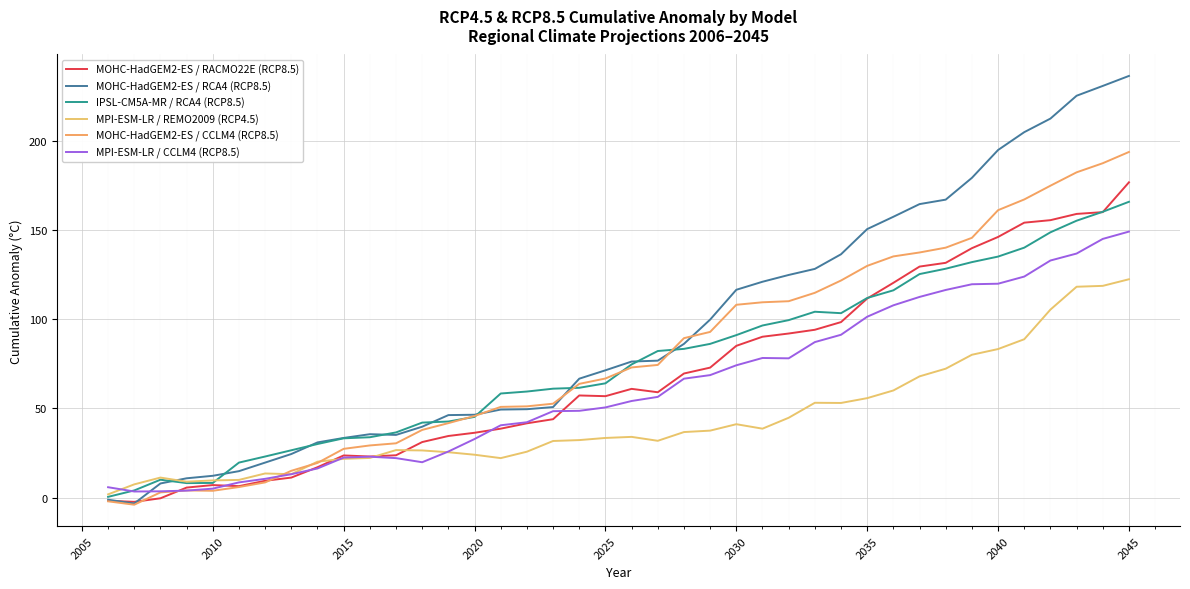

At how many categories does at least one series exceed 173?

7